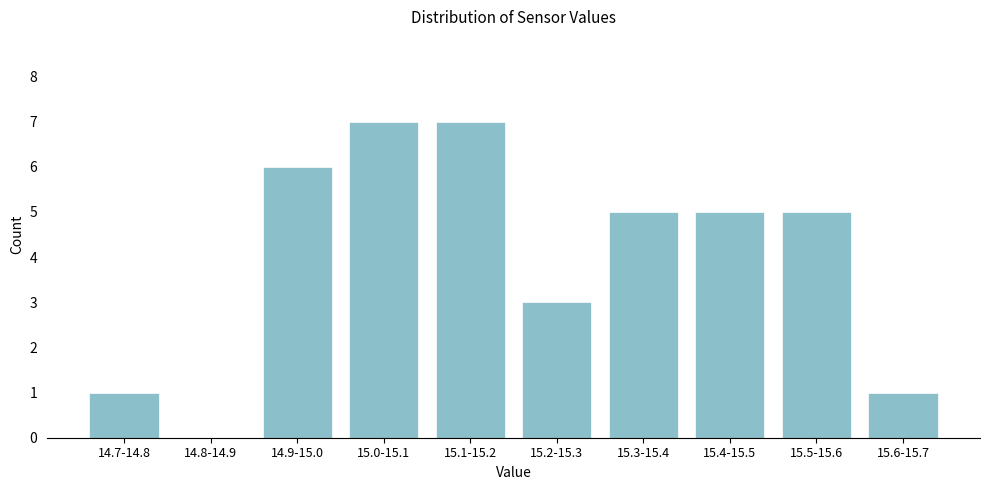

Reading left to right, list all the values displayed in this chart.

14.7-14.8=1	14.8-14.9=0	14.9-15.0=6	15.0-15.1=7	15.1-15.2=7	15.2-15.3=3	15.3-15.4=5	15.4-15.5=5	15.5-15.6=5	15.6-15.7=1